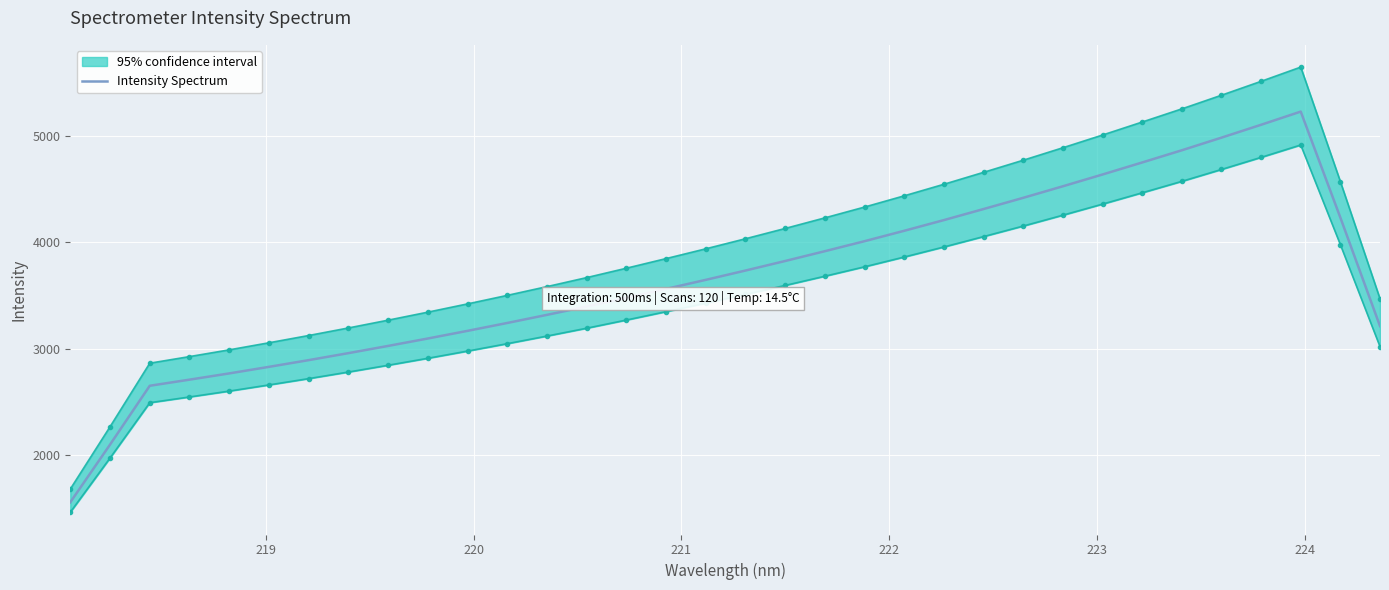

How many interior local peaks (higher than both neighbors) does the data have?

1